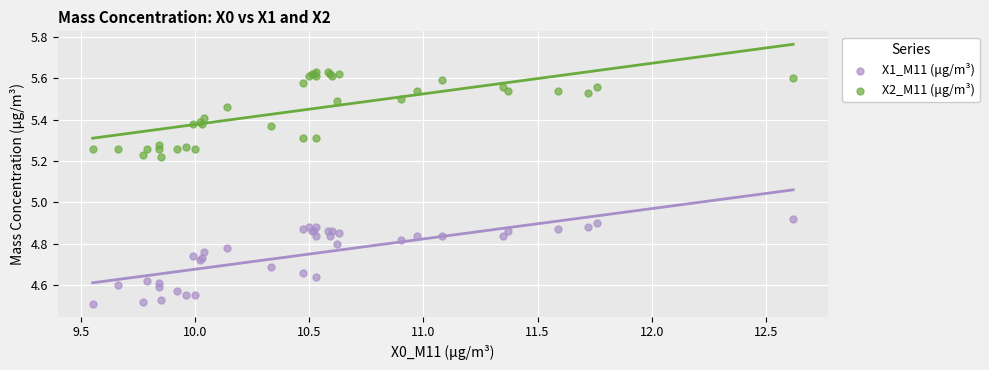

Which series reaches the minimum Y coordinate?

X1_M11 (μg/m³)